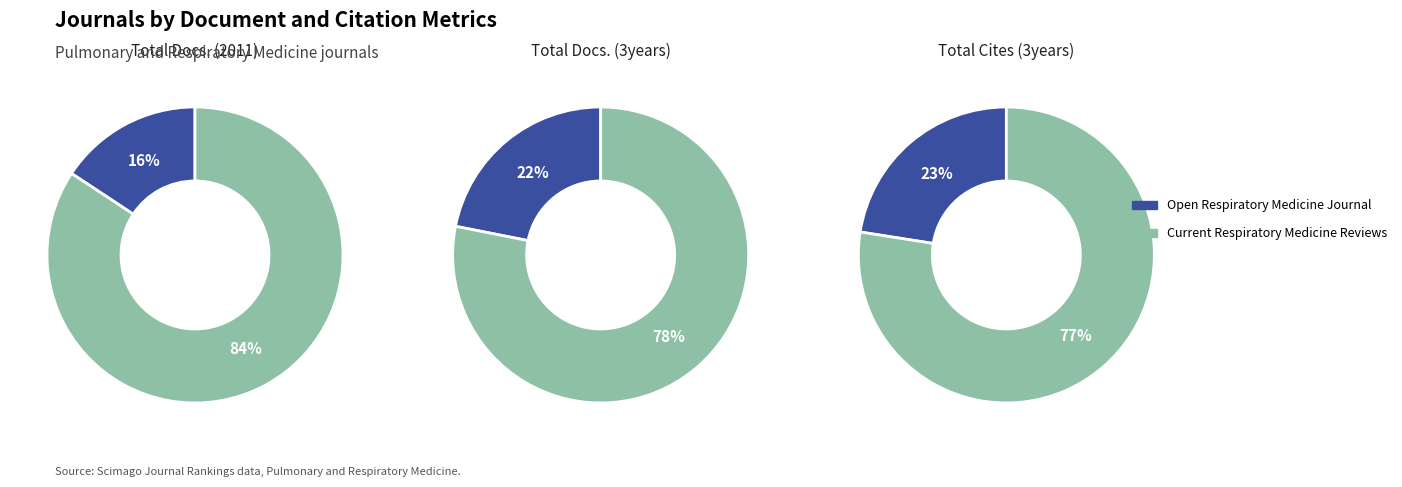

True or false: Current Respiratory Medicine Reviews accounts for 69% of the total.

False